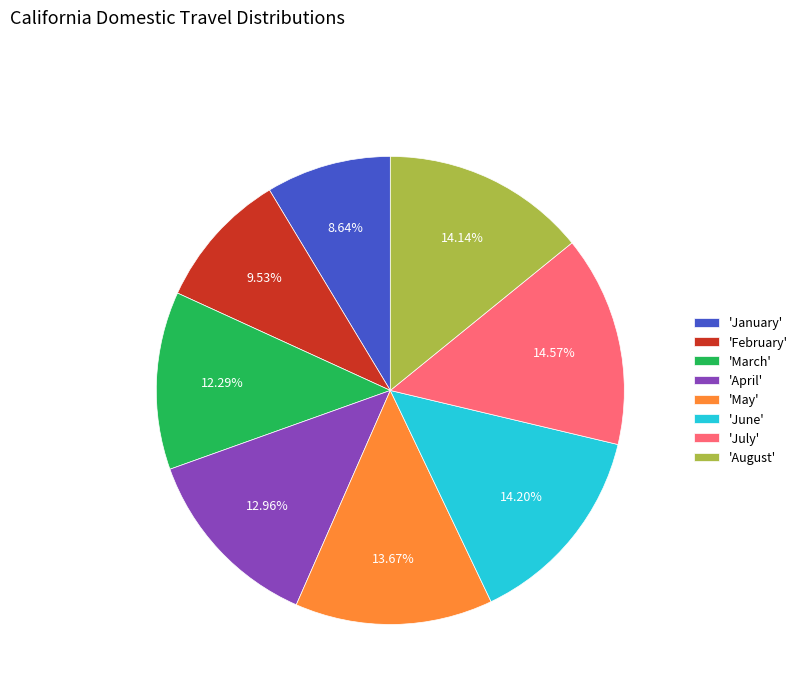

Does any single category account for the majority?

No